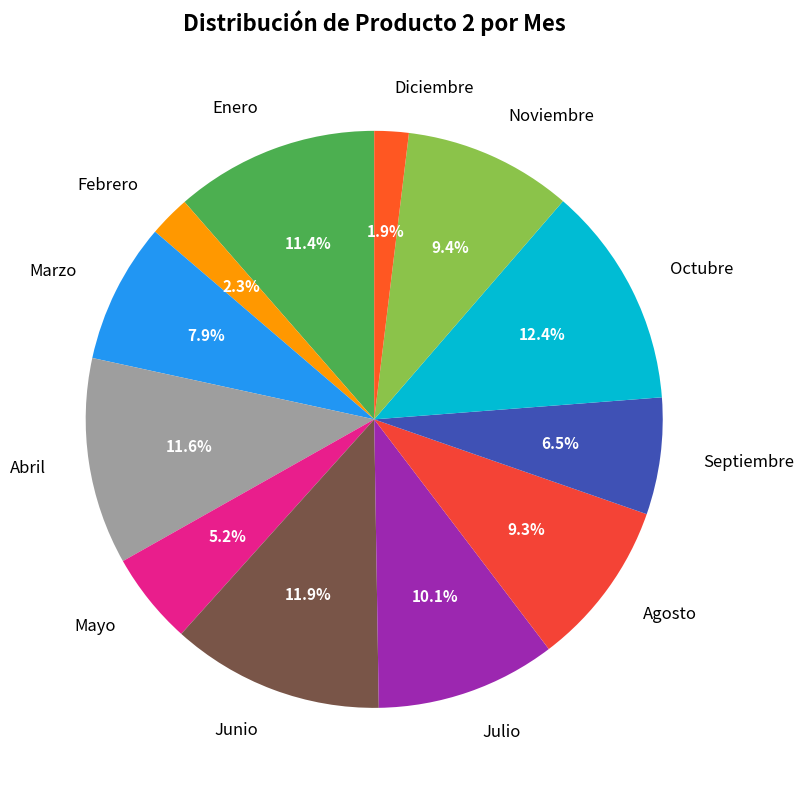

What percentage is the Noviembre slice, to the nearest percent?

9%